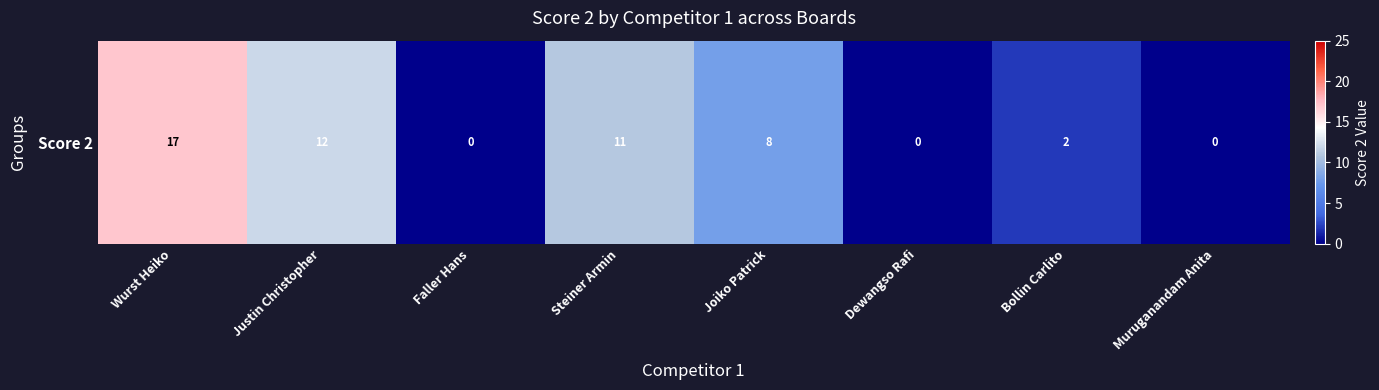

At which label does the data first exceed 8?

Wurst Heiko